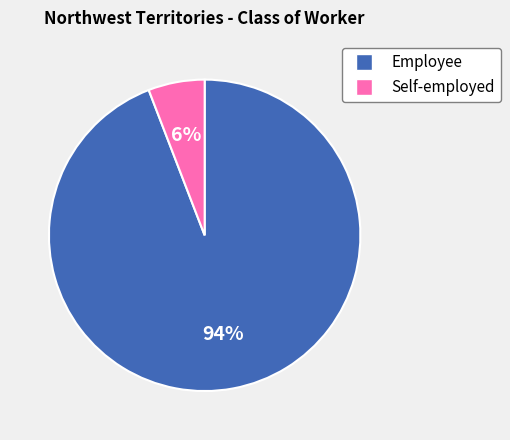

The Self-employed slice represents 6% of the pie. True or false?

True